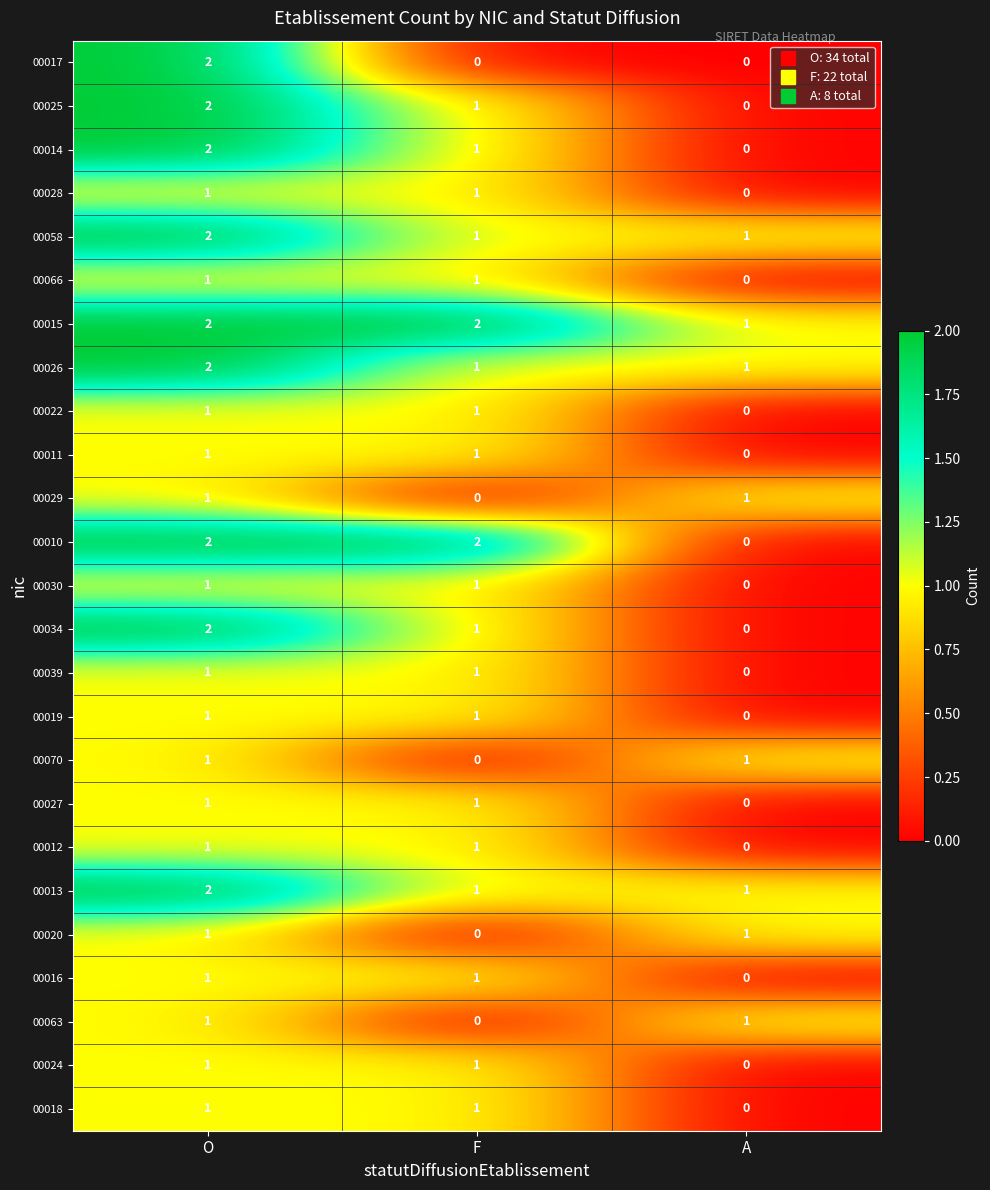

The value of 00018 at O is 1. True or false?

True